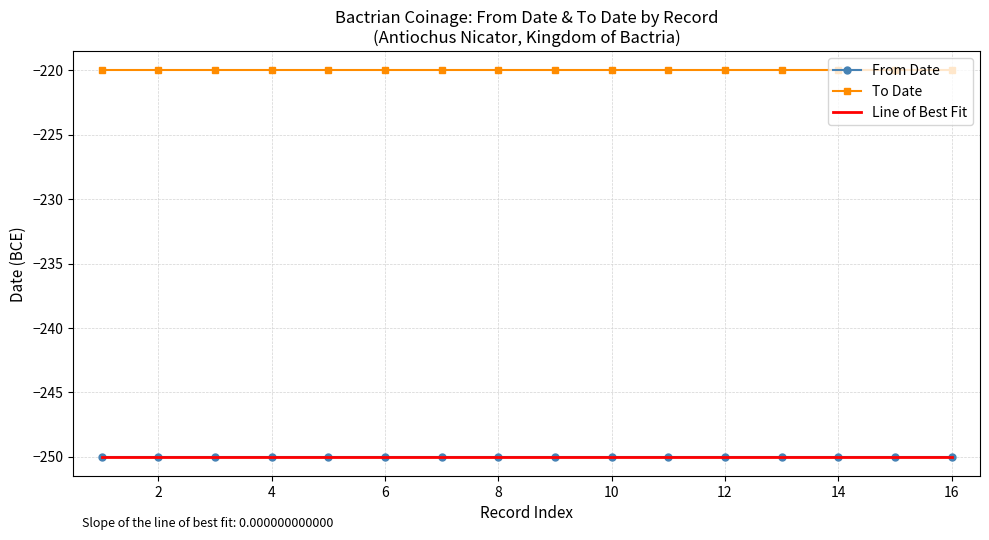

What is the sum of all To Date values?

-3520.0